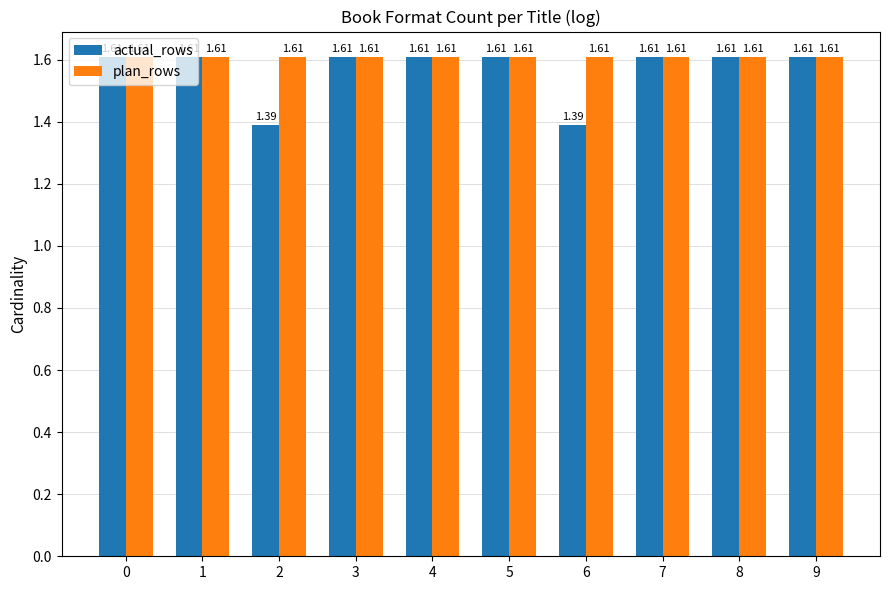

At how many categories does at least one series exceed 1?

10